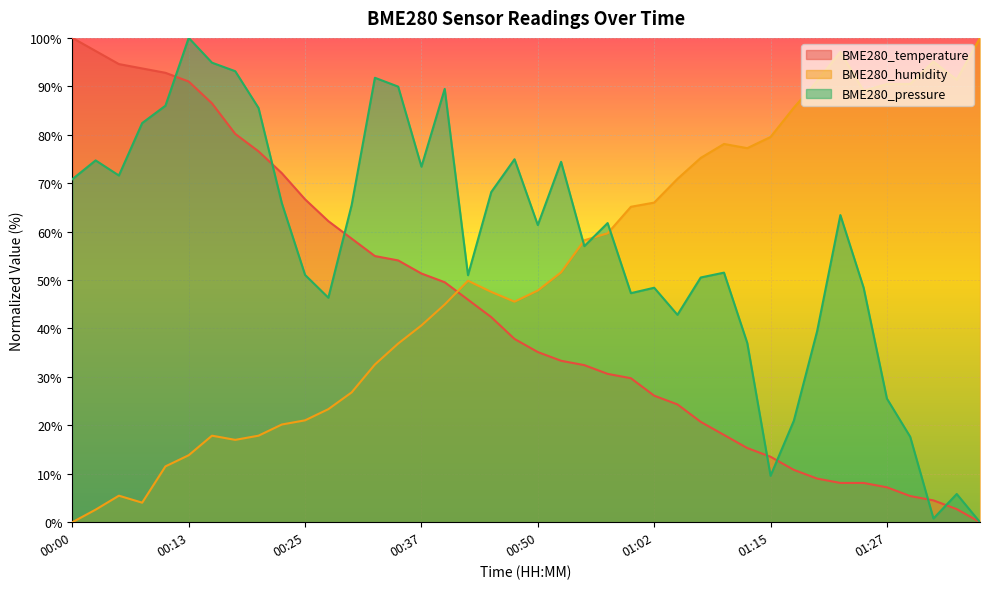

What is the label of the 34th point from the left?

01:23